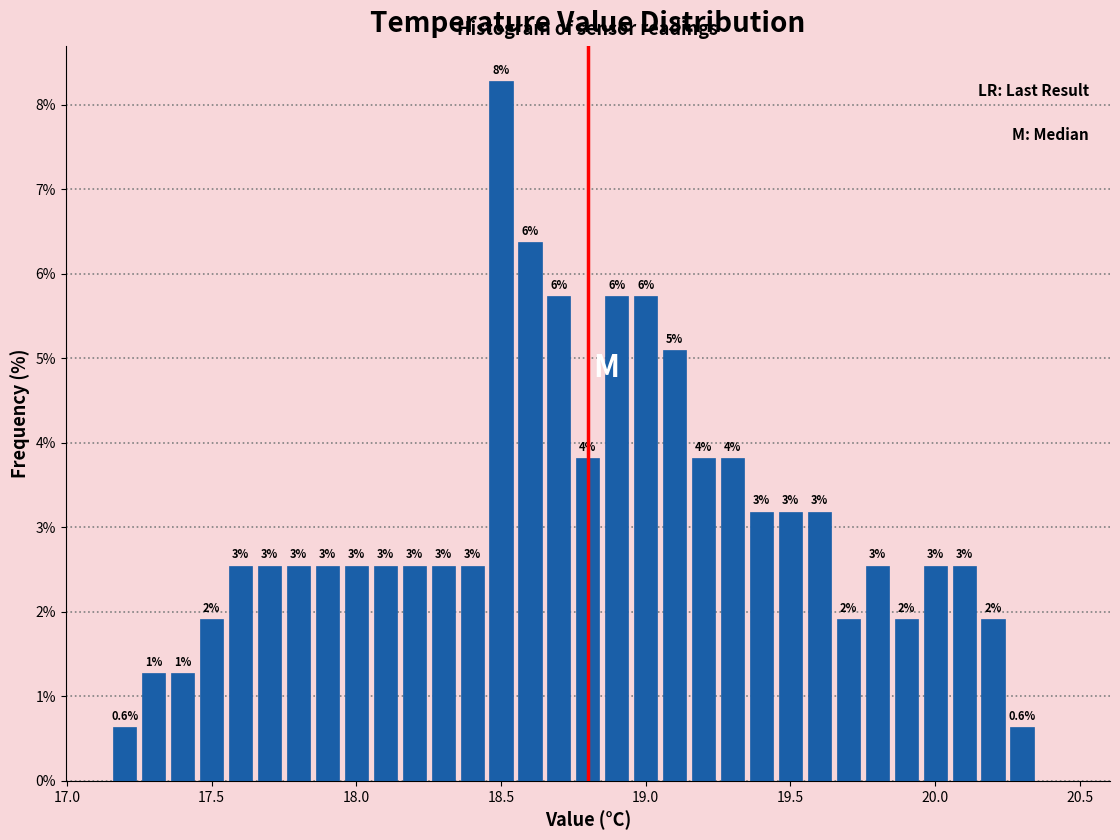

Around what value on the x-axis is the tallest bar? Give the approximate position of its centre, as read against the axis.

18.50